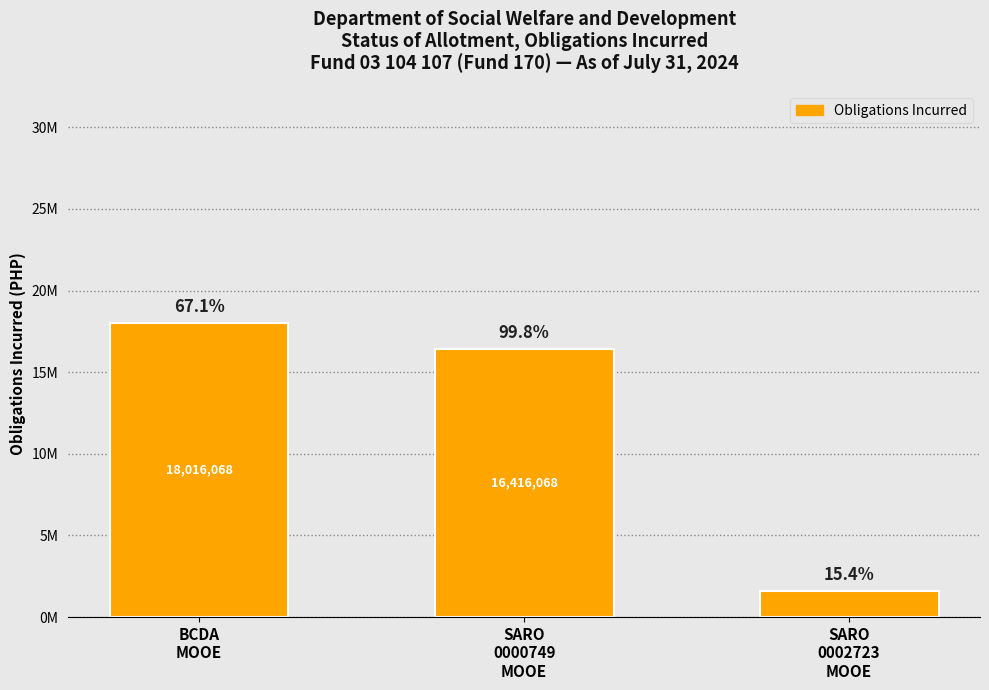

What is the ratio of the value at BCDA
MOOE to the value at SARO
0002723
MOOE?

11.3